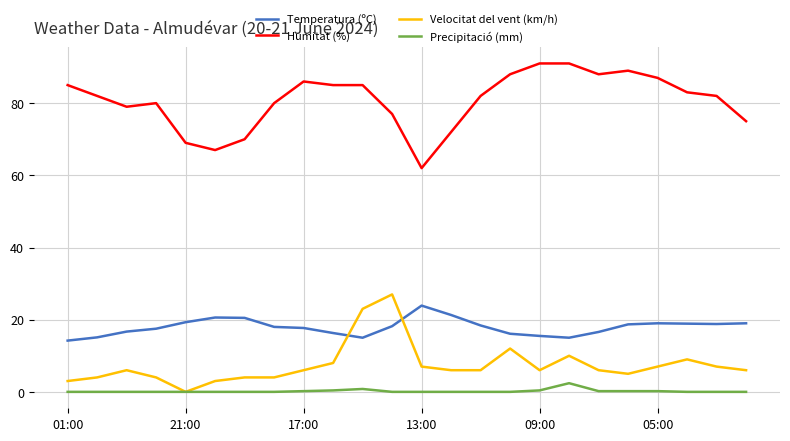

True or false: Velocitat del vent (km/h) and Temperatura (ºC) intersect in this chart.

True